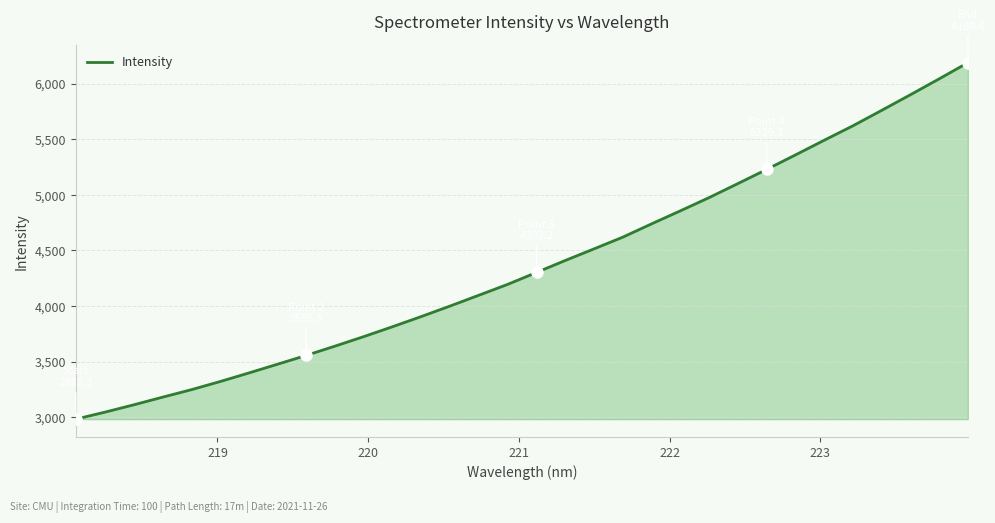

What is the smallest value displayed?

2982.3